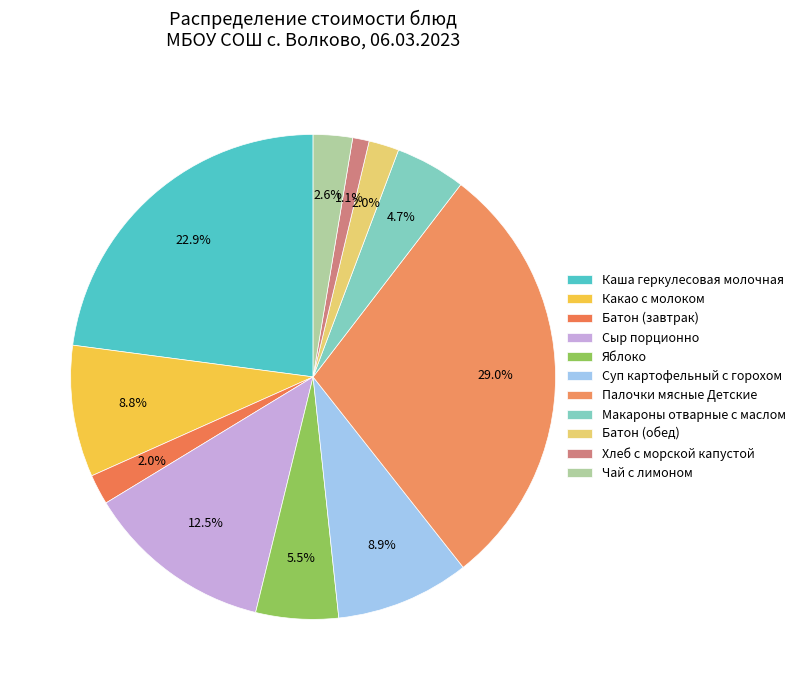

How many segments does this pie chart have?

11